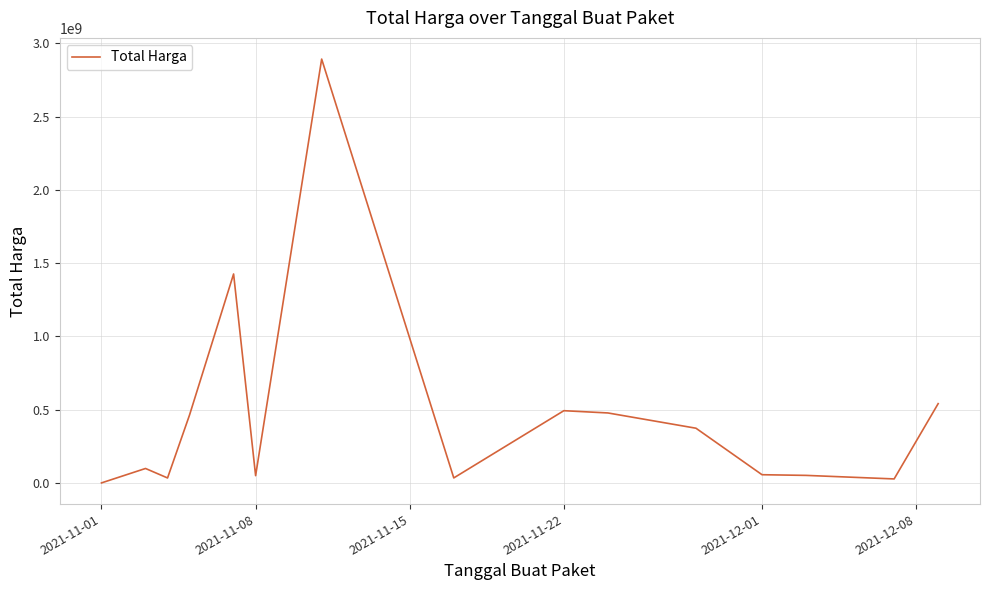

What is the difference between the maximum and minimum values?

2891788400